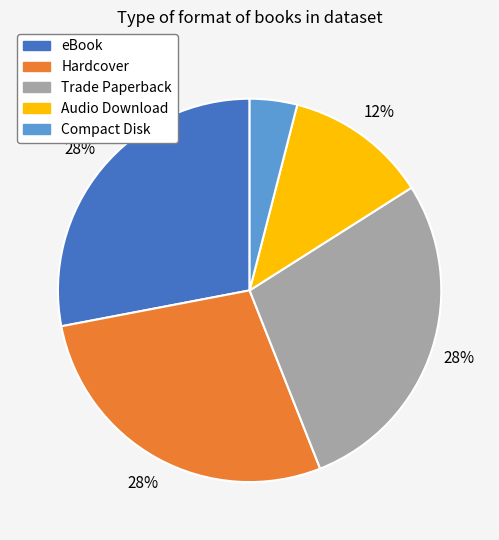

Approximately how many times larger is the value at Trade Paperback compared to Compact Disk?

7.0